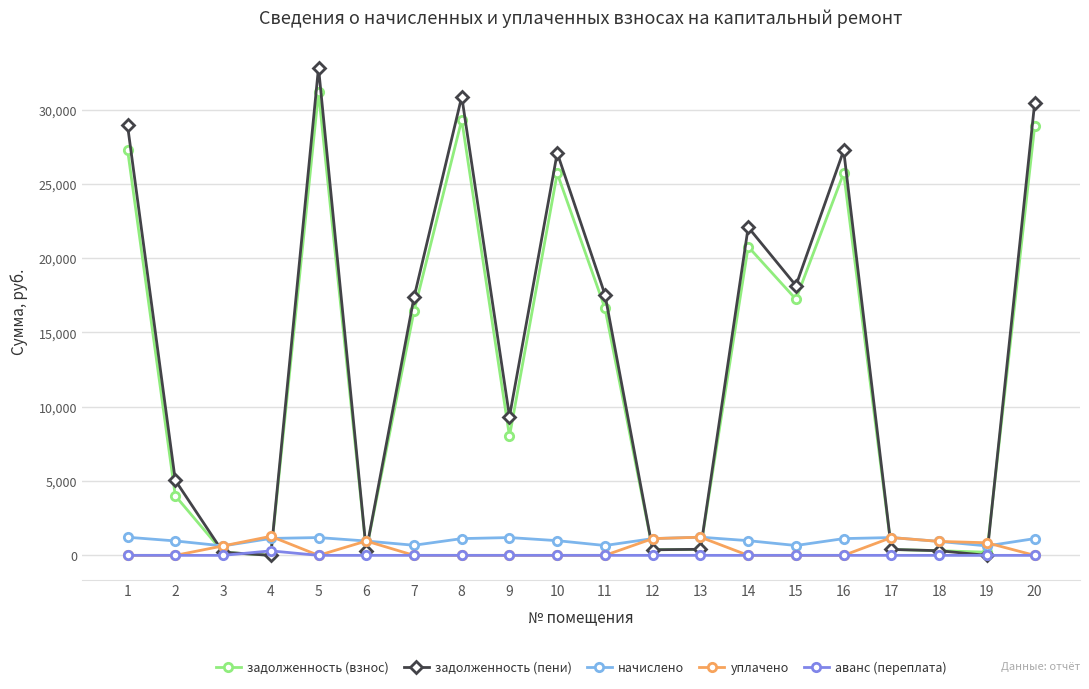

At which category is the sum across all series the highest?

5